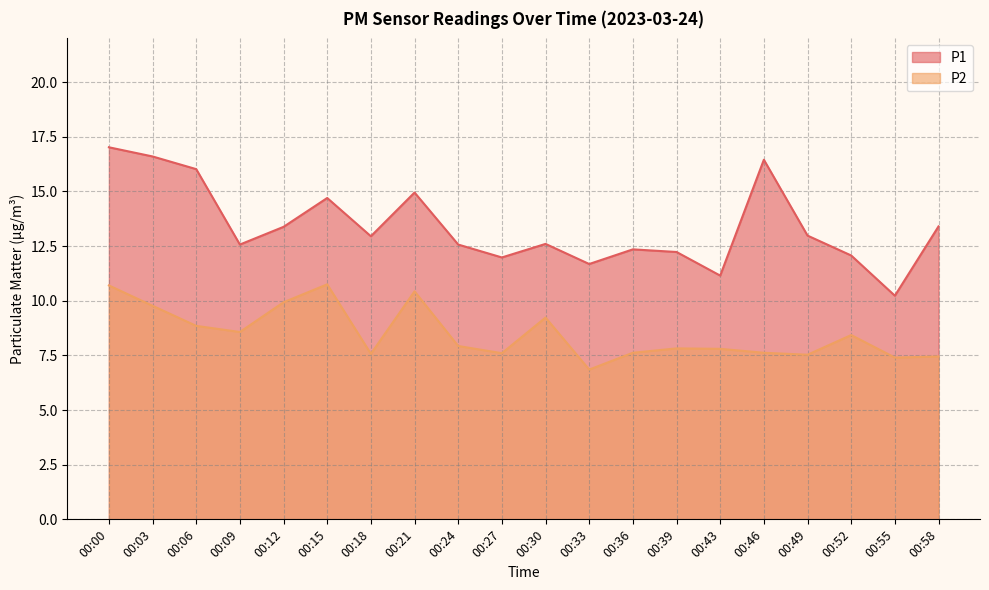

How many values in the P2 series are below 7?

1